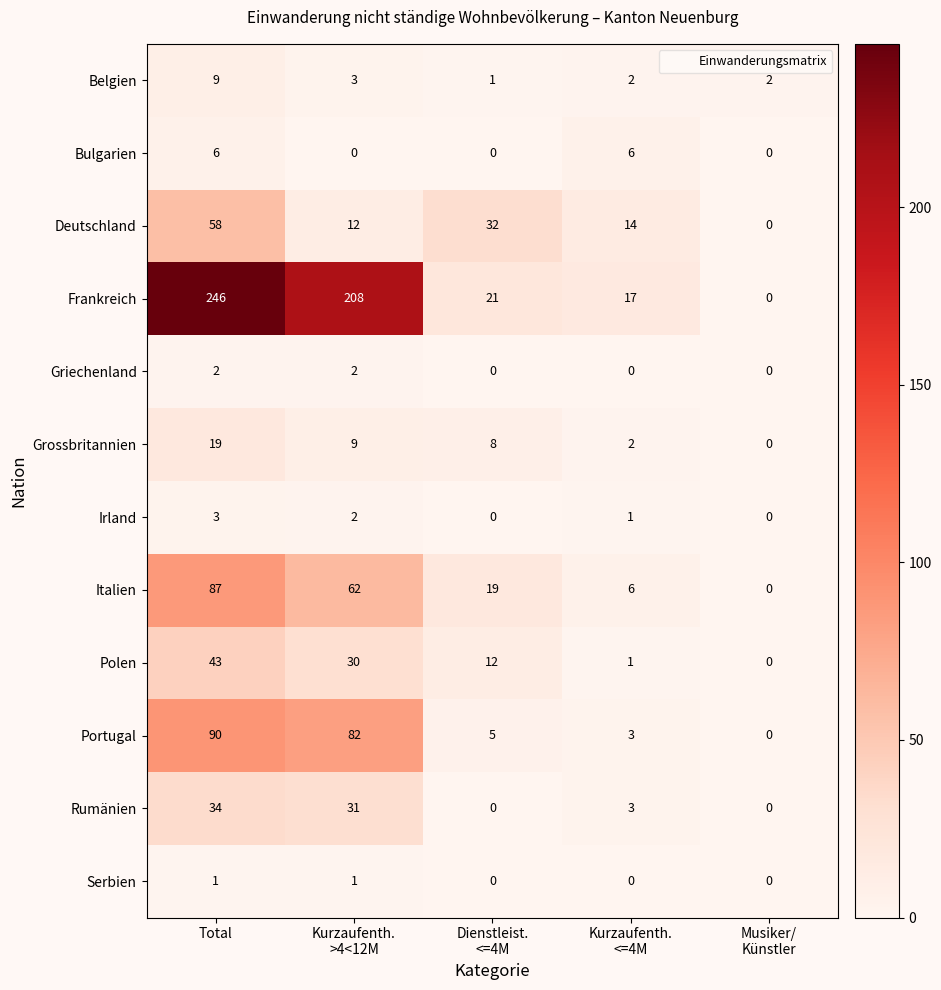

At which label does Portugal first exceed 5?

Total